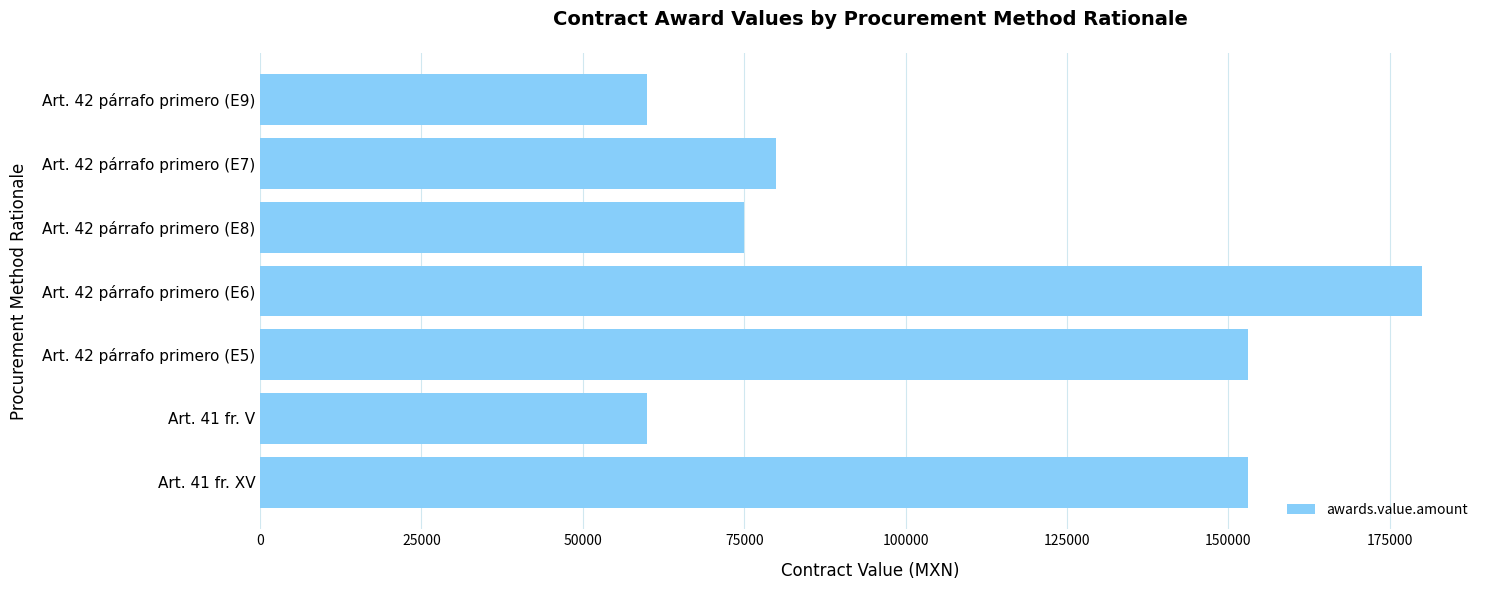

What is the sum of the values at Art. 41 fr. XV and Art. 42 párrafo primero (E5)?

306239.6